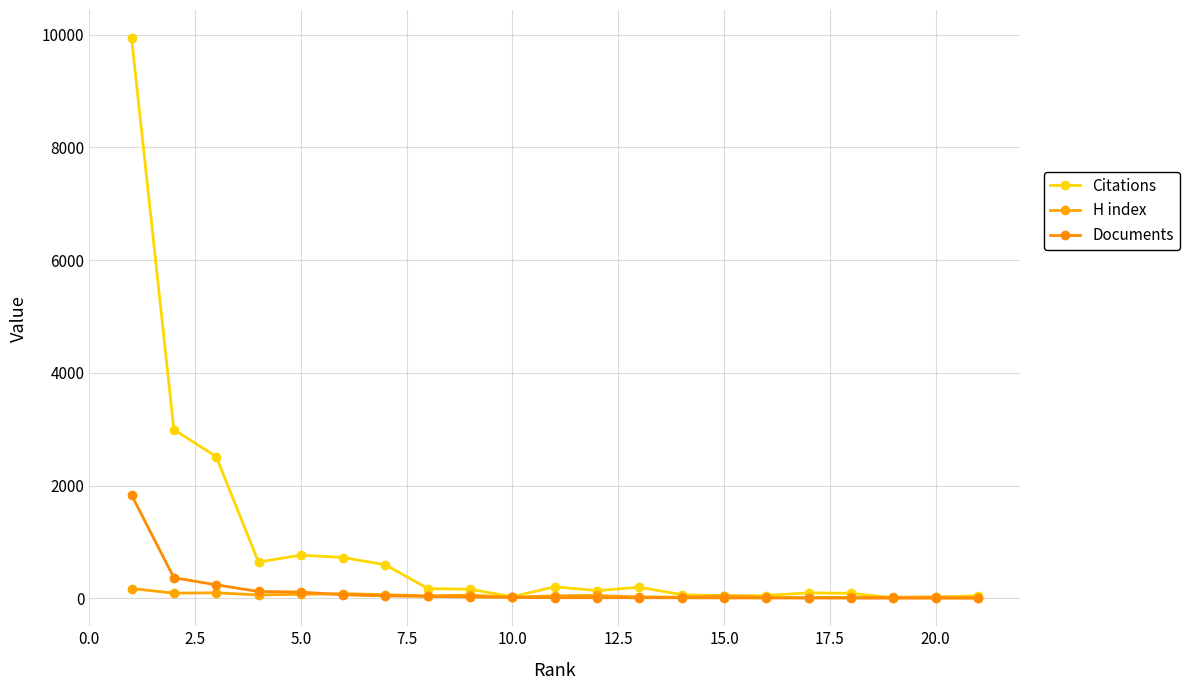

How many categories are shown in the chart?

21